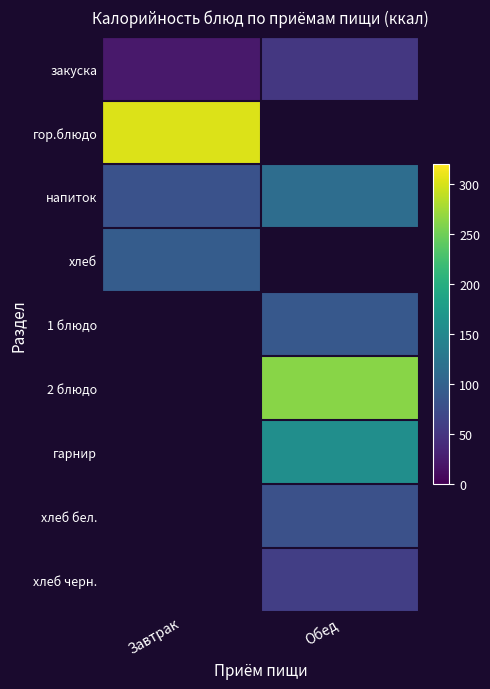

List the series in order of their peak value, lowest first.

закуска, хлеб, напиток, гор.блюдо, 1 блюдо, 2 блюдо, гарнир, хлеб бел., хлеб черн.